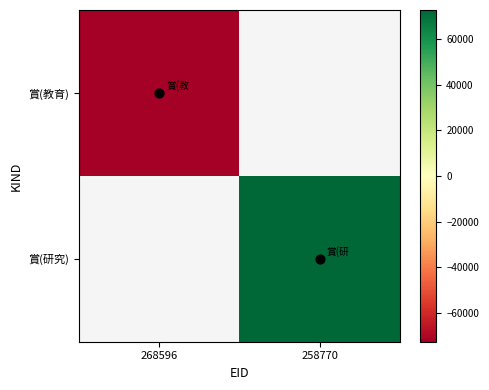

What is the greatest value displayed?

72626.5